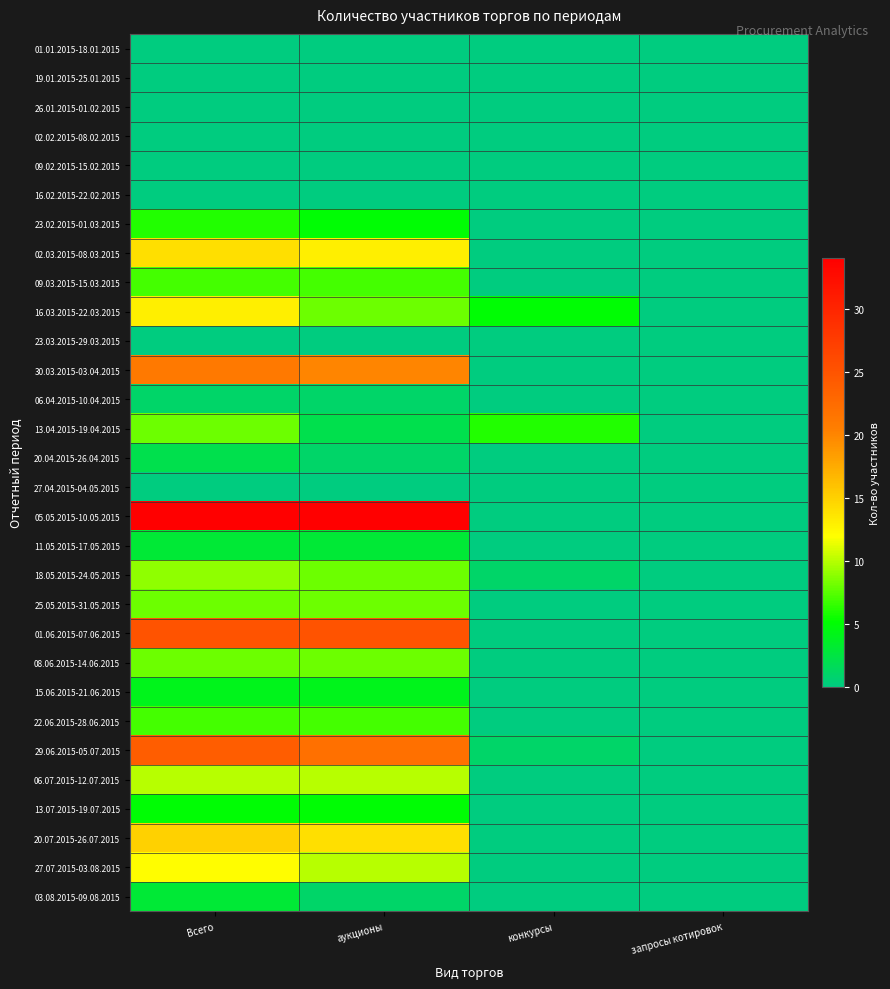

What is the difference between the highest and lowest values at Всего?

34